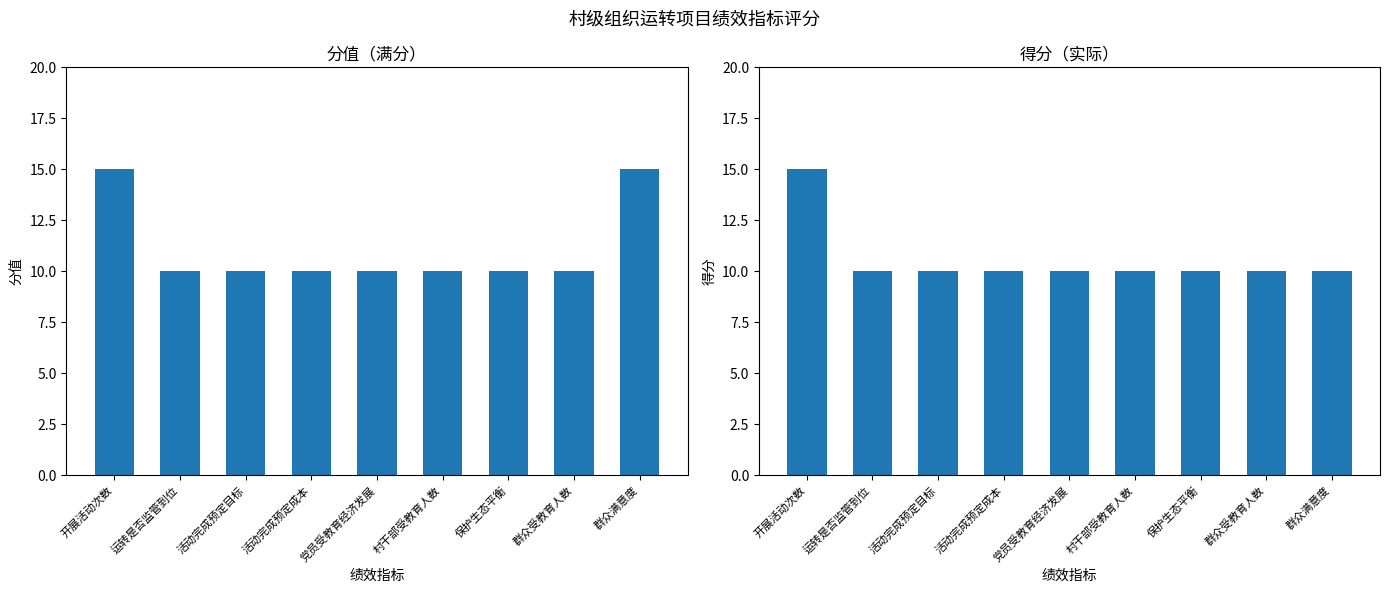

True or false: 得分 has a value of 16 at 村干部受教育人数.

False